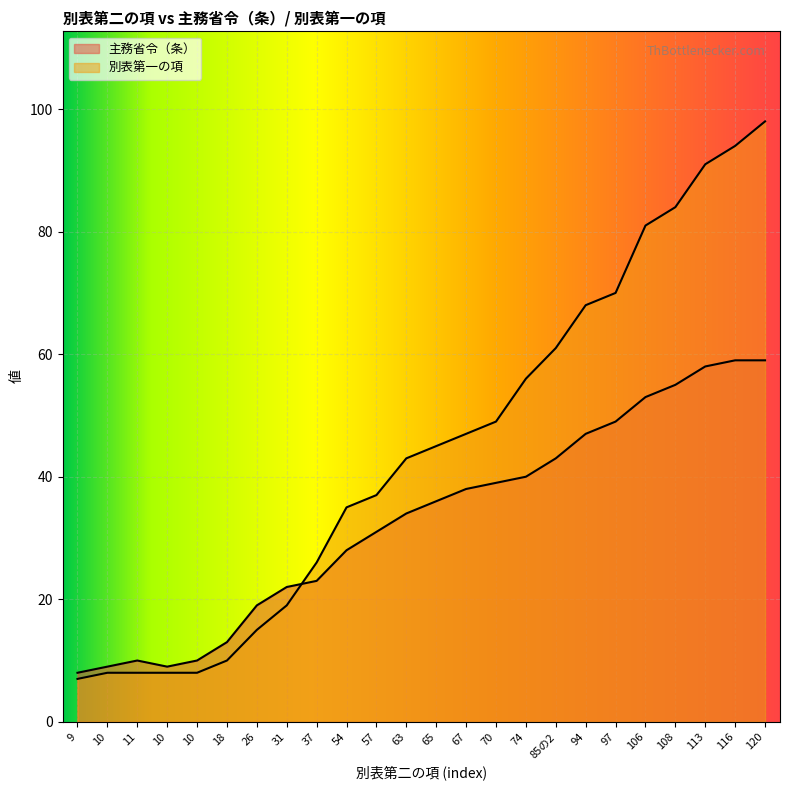

At how many categories does at least one series exceed 96?

1